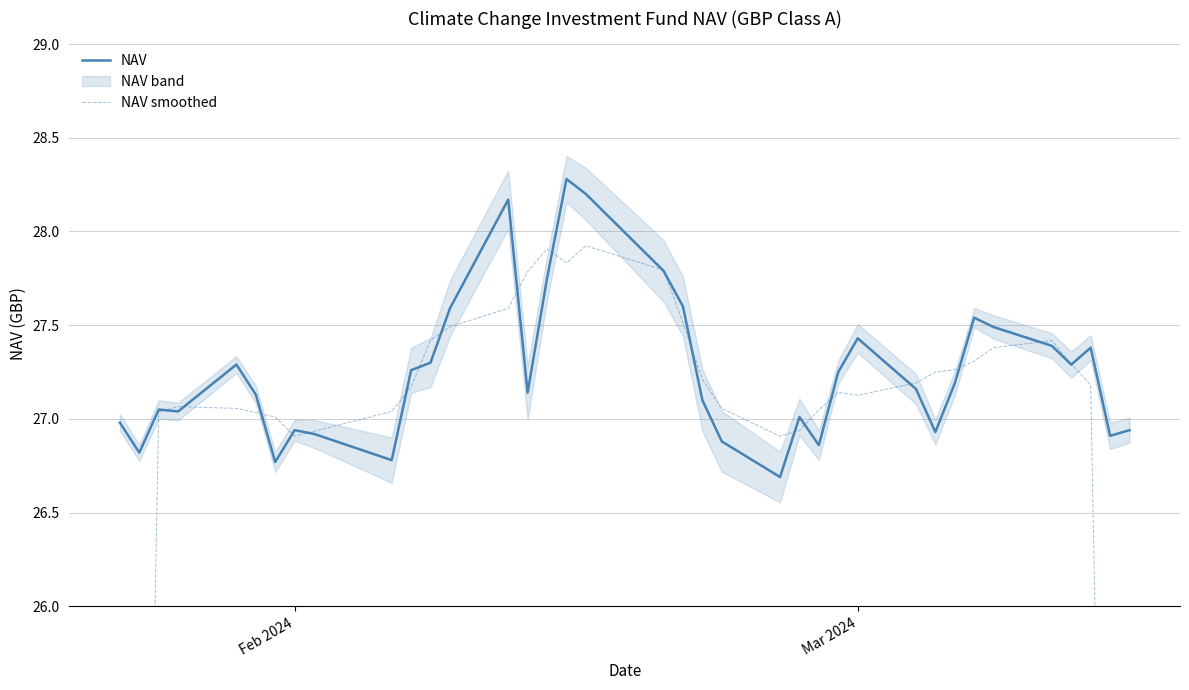

True or false: NAV has more than 0 interior local peaks.

True